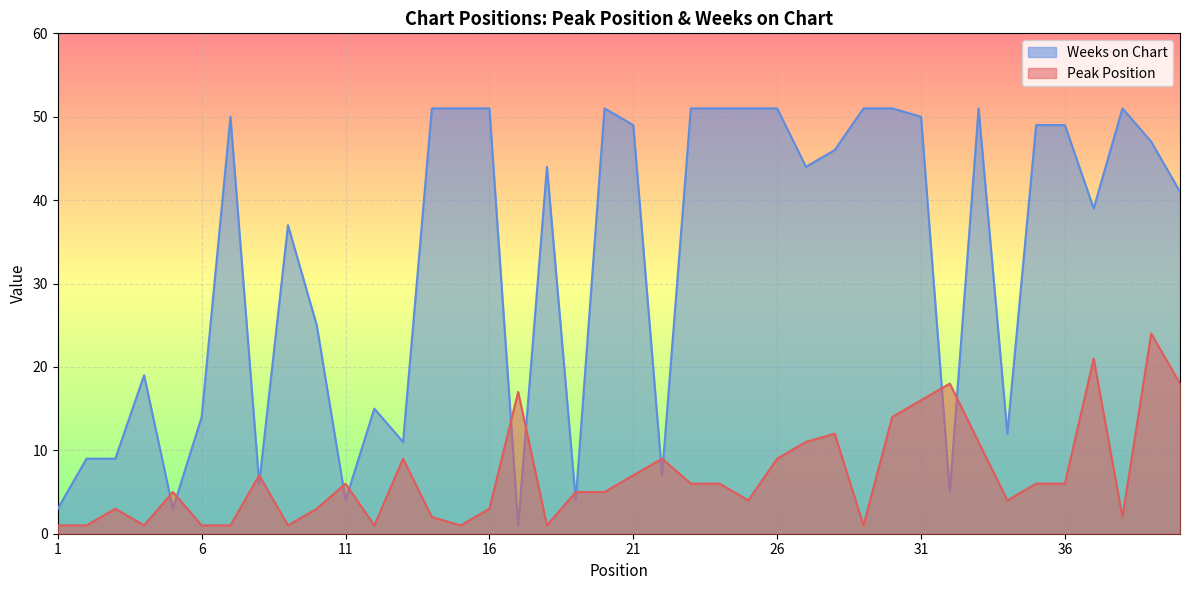

Reading left to right, list all the values displayed in this chart.

Peak Position: 1	1	3	1	5	1	1	7	1	3	6	1	9	2	1	3	17	1	5	5	7	9	6	6	4	9	11	12	1	14	16	18	11	4	6	6	21	2	24	18
Weeks on Chart: 3	9	9	19	3	14	50	6	37	25	4	15	11	51	51	51	1	44	4	51	49	7	51	51	51	51	44	46	51	51	50	5	51	12	49	49	39	51	47	41